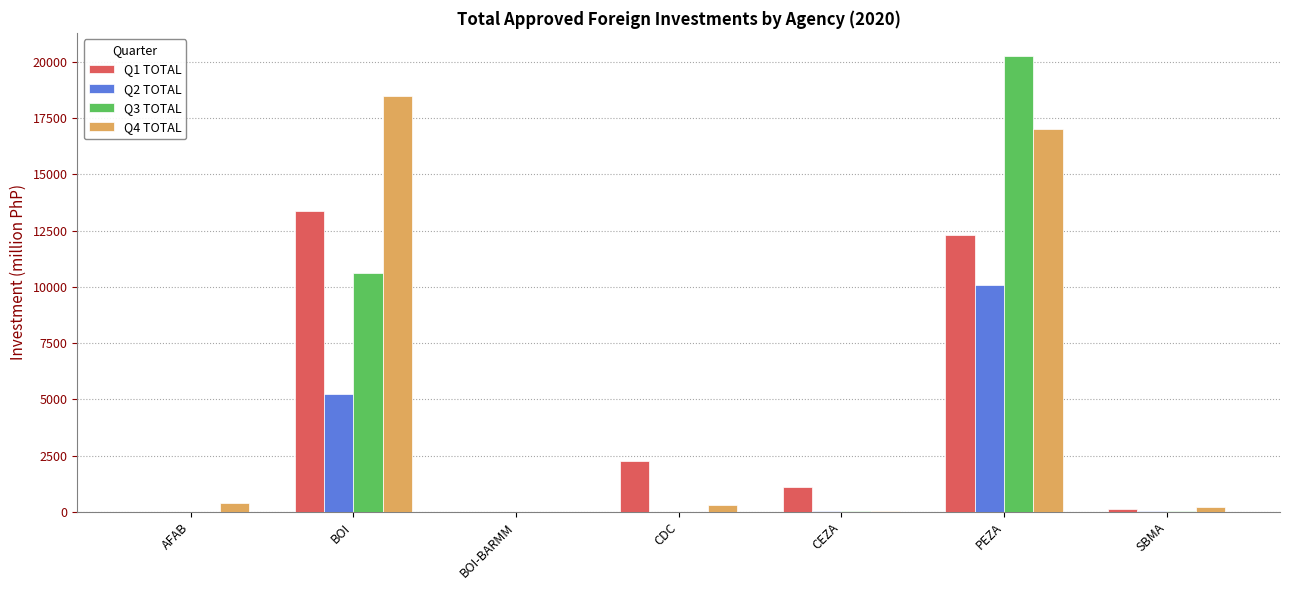

What are all the series names shown in the legend?

Q1 TOTAL, Q2 TOTAL, Q3 TOTAL, Q4 TOTAL